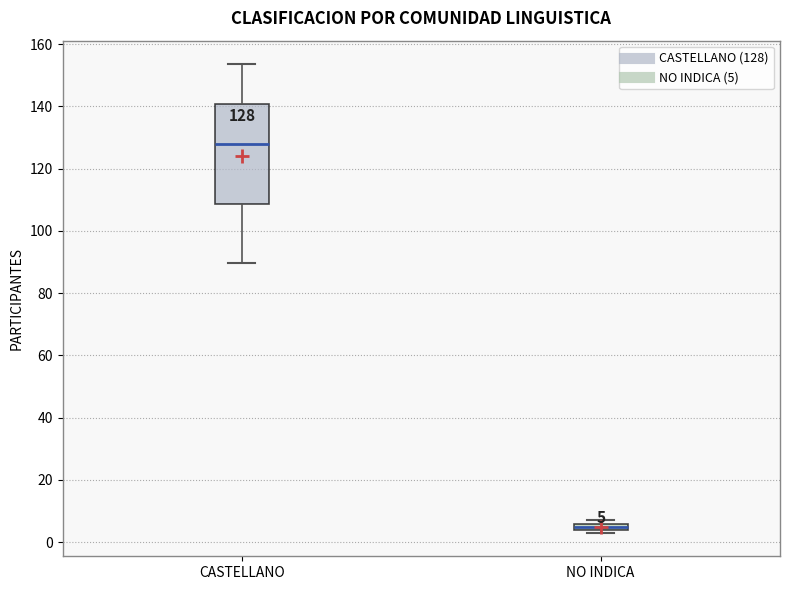

Which box is the tallest, from its lower edge to its upper edge?

CASTELLANO